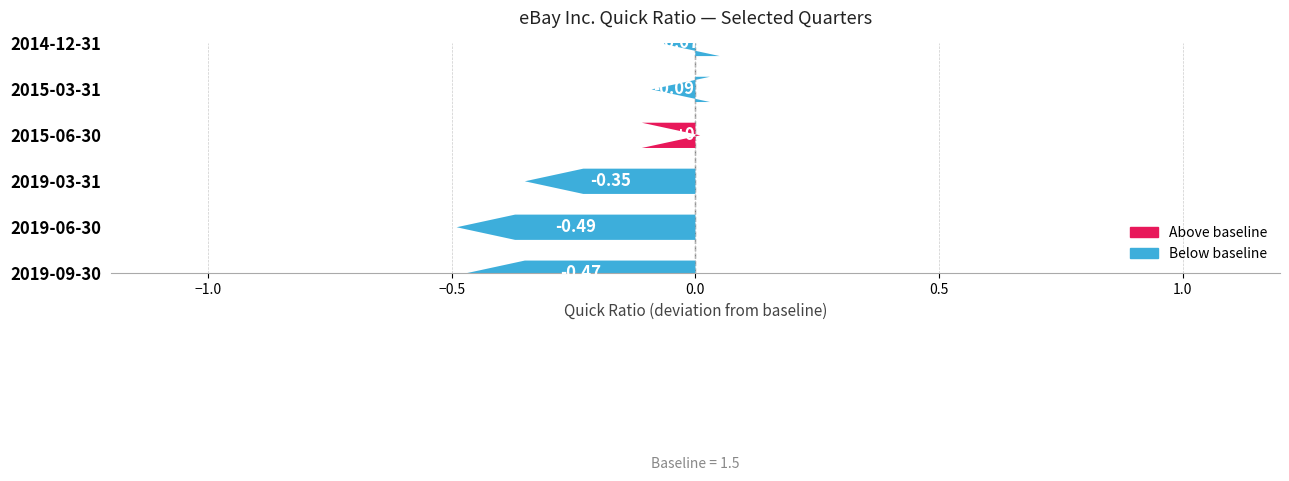

Are the bars grouped side by side (vs. stacked)?

No